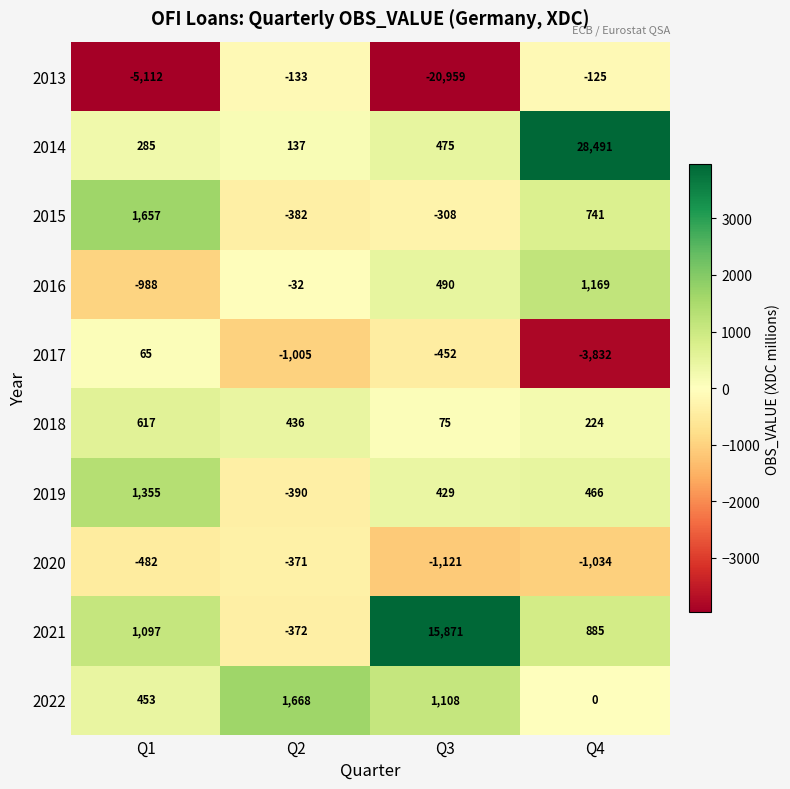

What is the sum of the 2016 values at Q2 and Q3?

458